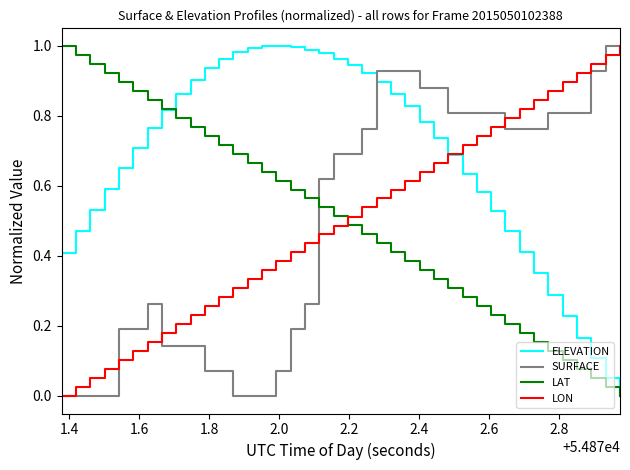

Which series has the largest total across all categories?

ELEVATION